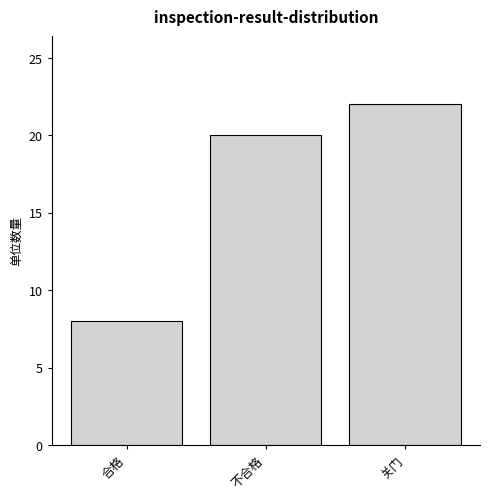

Reading right to left, list all the values displayed in this chart.

关门=22	不合格=20	合格=8